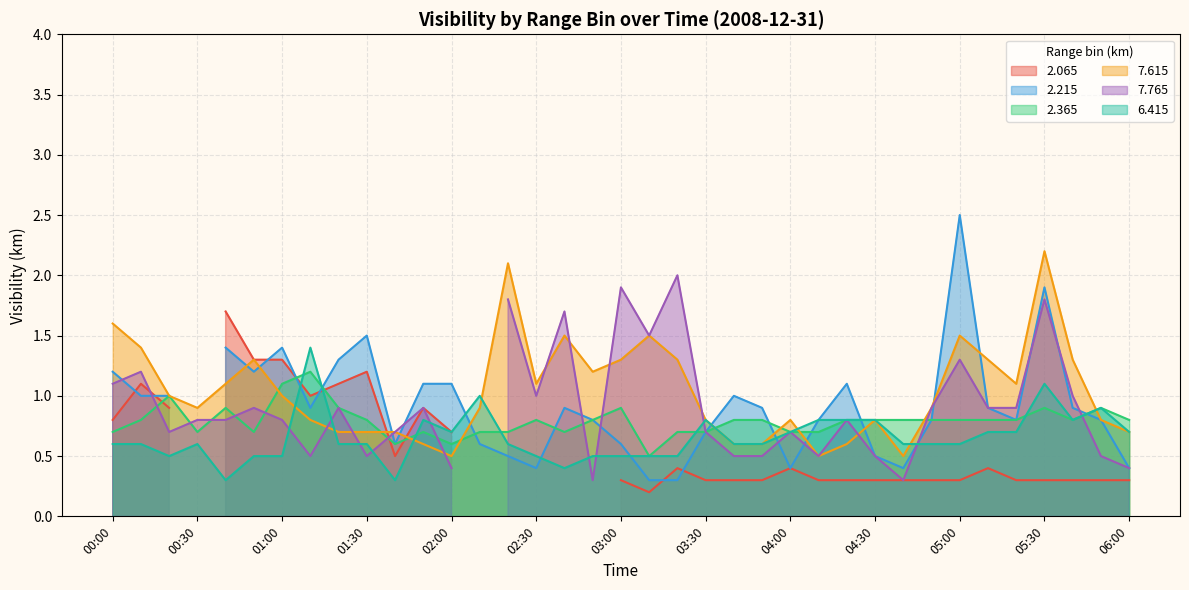

Between 00:20 and 04:20, which is larger?

00:20